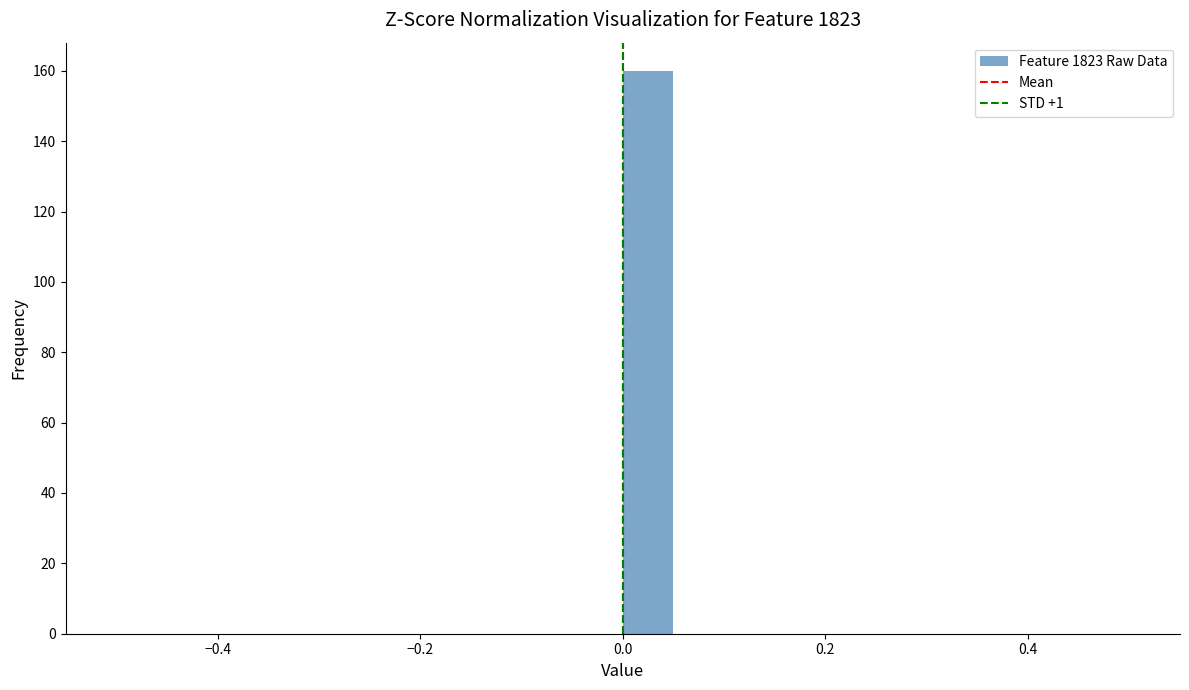

Read against the x-axis, roughly where is the centre of the tallest bar?

0.02